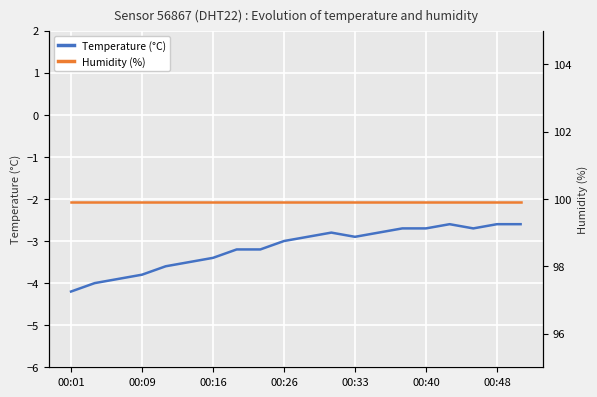

Rank the series by their average value, from highest to lowest.

Humidity (%), Temperature (°C)